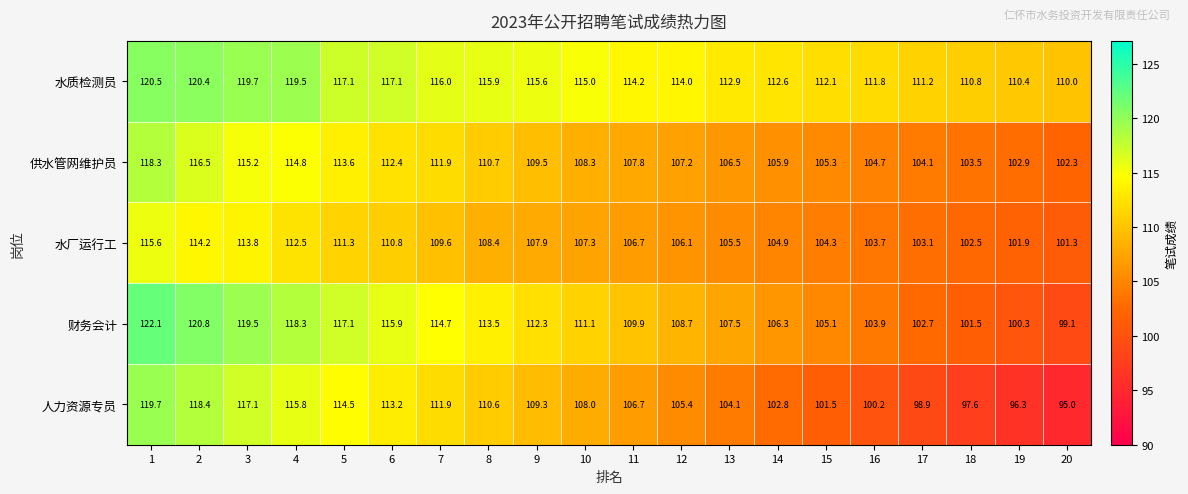

True or false: 人力资源专员 has a value of 105.4 at 12.

True